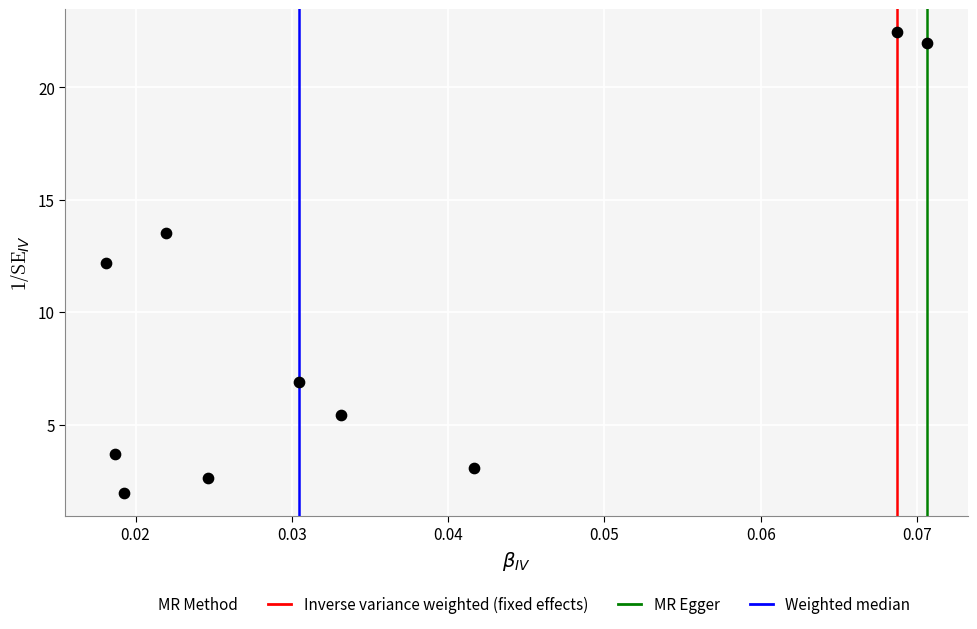

What is the average Y value?

9.4